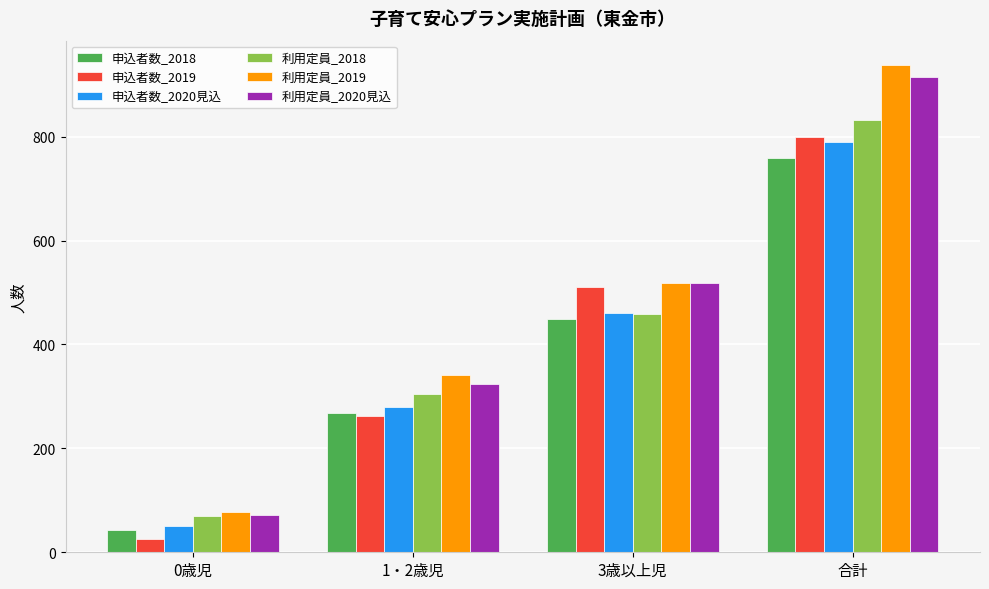

Which series changed the most between 1・2歳児 and 合計?

利用定員_2019